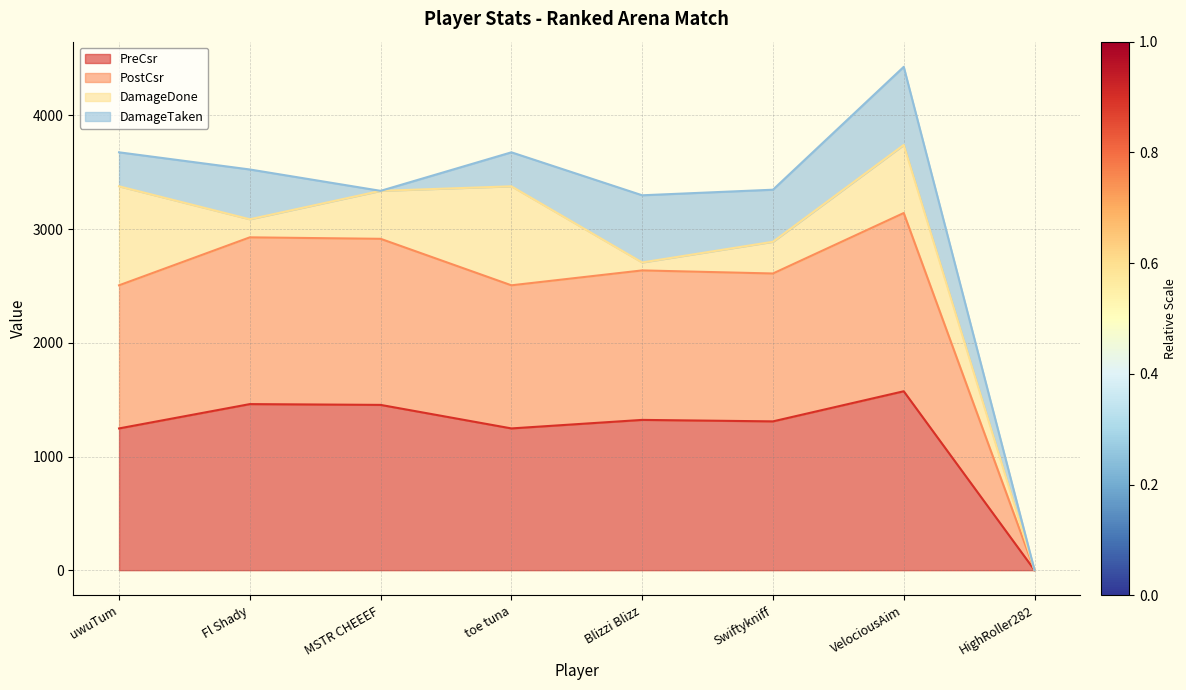

Where is the first local maximum for PreCsr?

Fl Shady